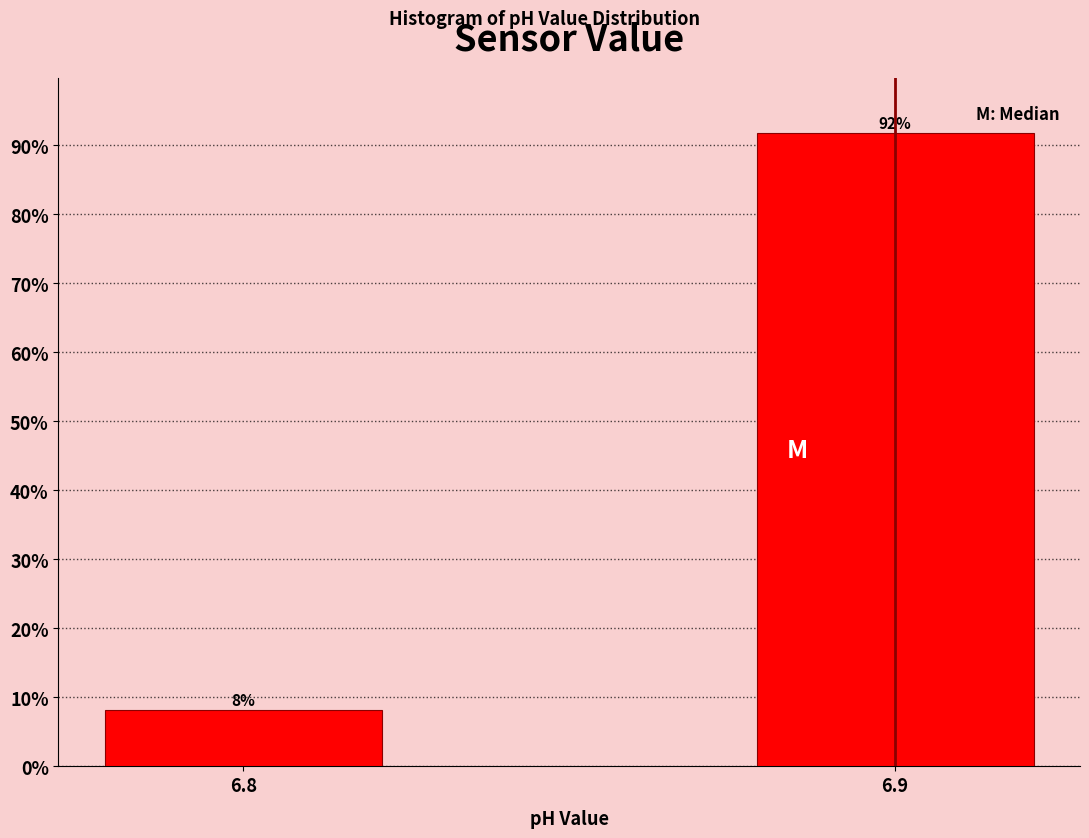

Which label corresponds to the largest value in the chart?

6.9